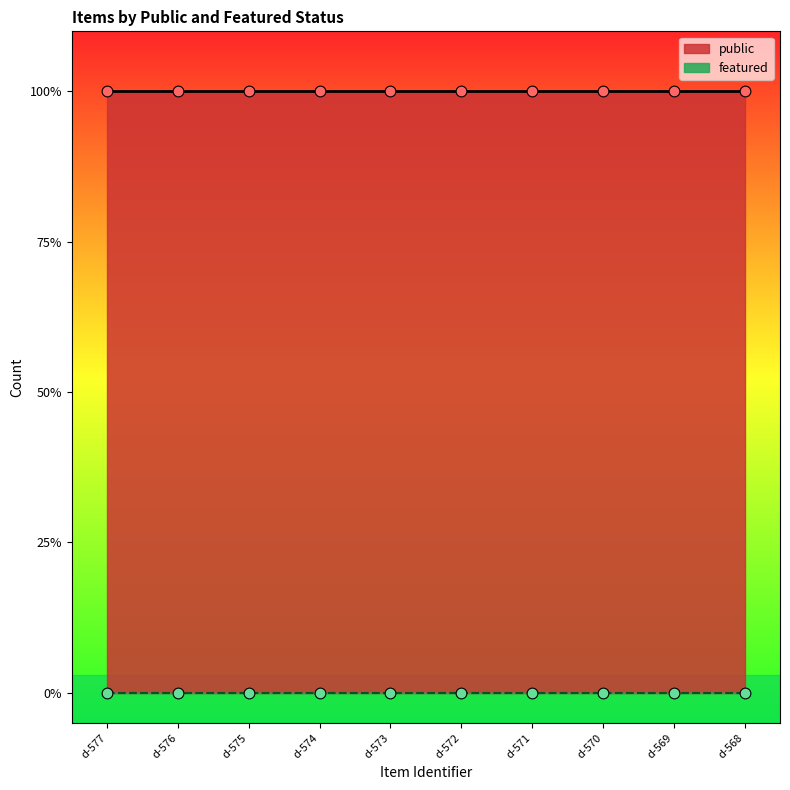

At which category is the sum across all series the highest?

d-577